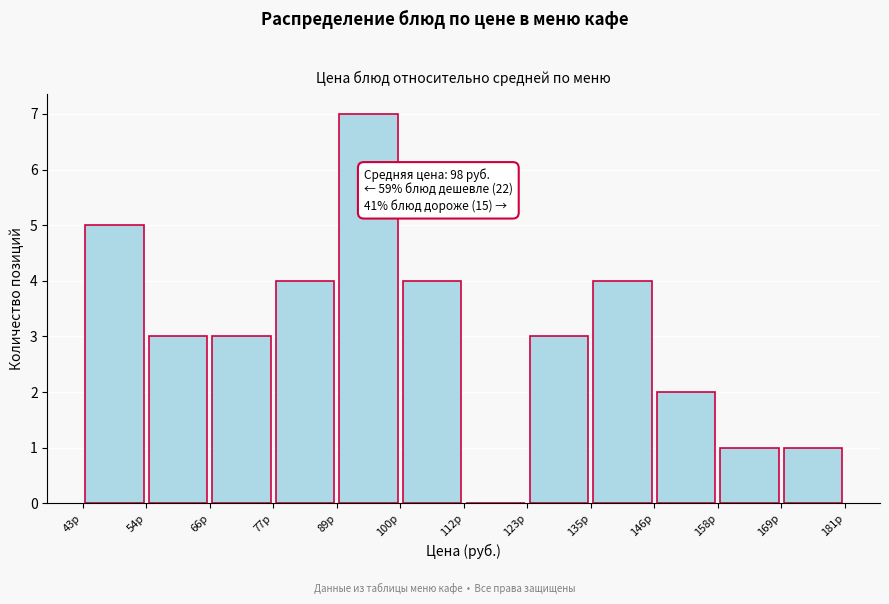

Which range on the x-axis has the tallest bar?

89.0 to 100.5